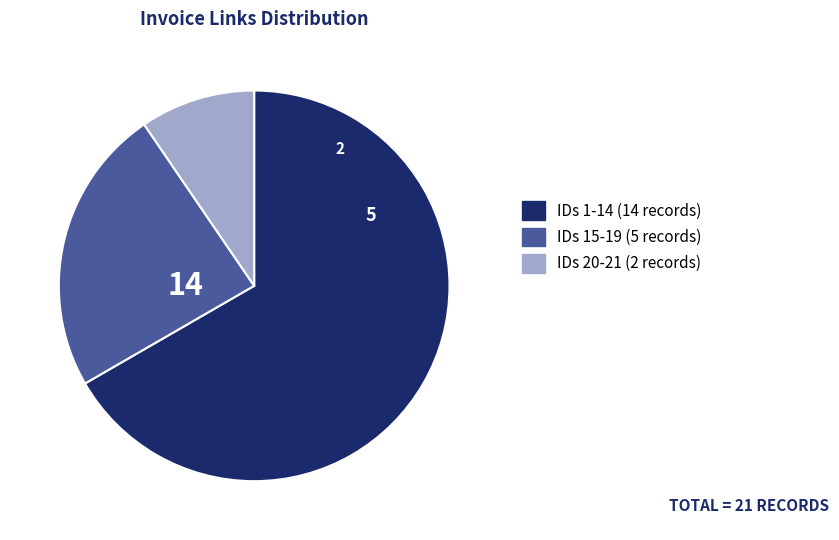

Is the sum of IDs 1-14 (14 records) and IDs 20-21 (2 records) greater than half?

Yes